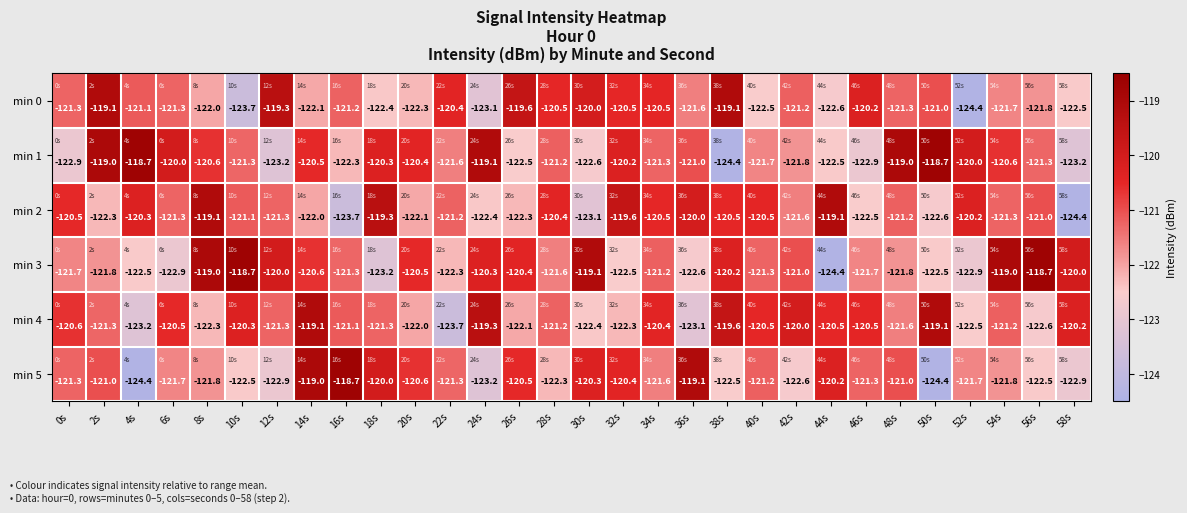

The min 5 series shows -177.0 at 26s. True or false?

False